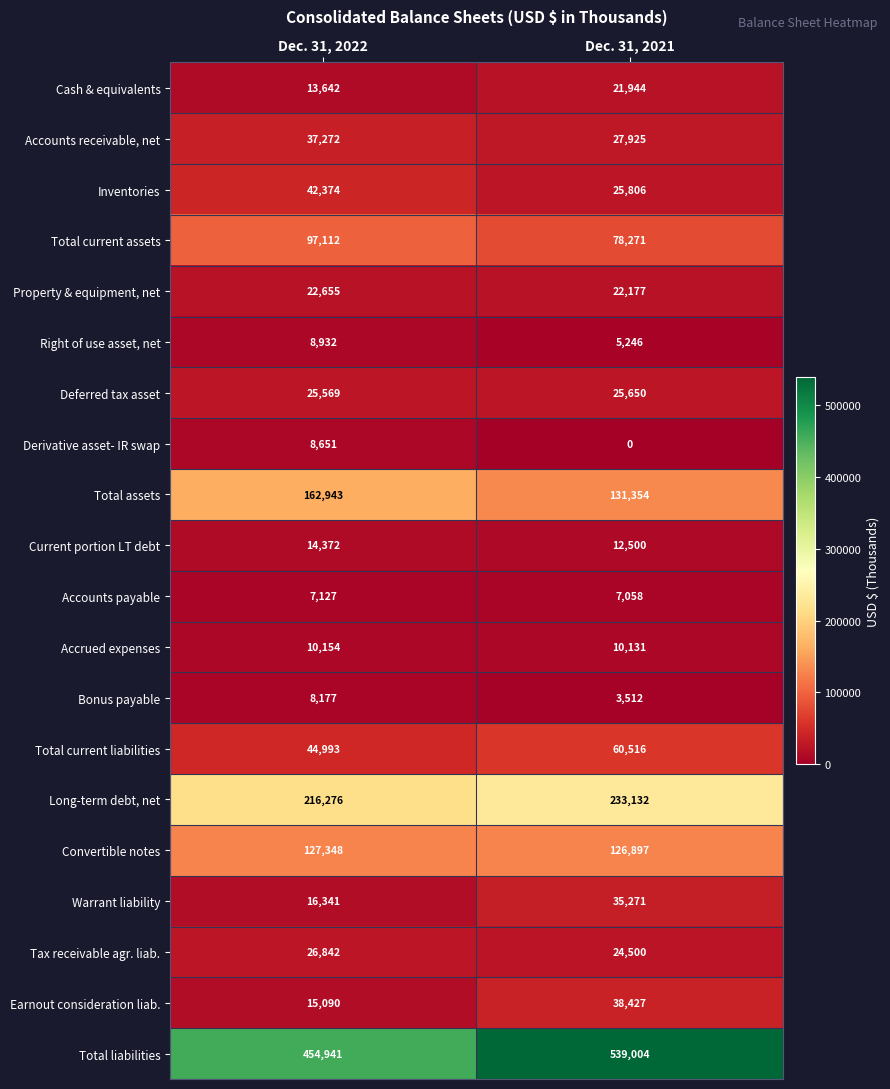

At which category is the sum across all series the highest?

Dec. 31, 2021